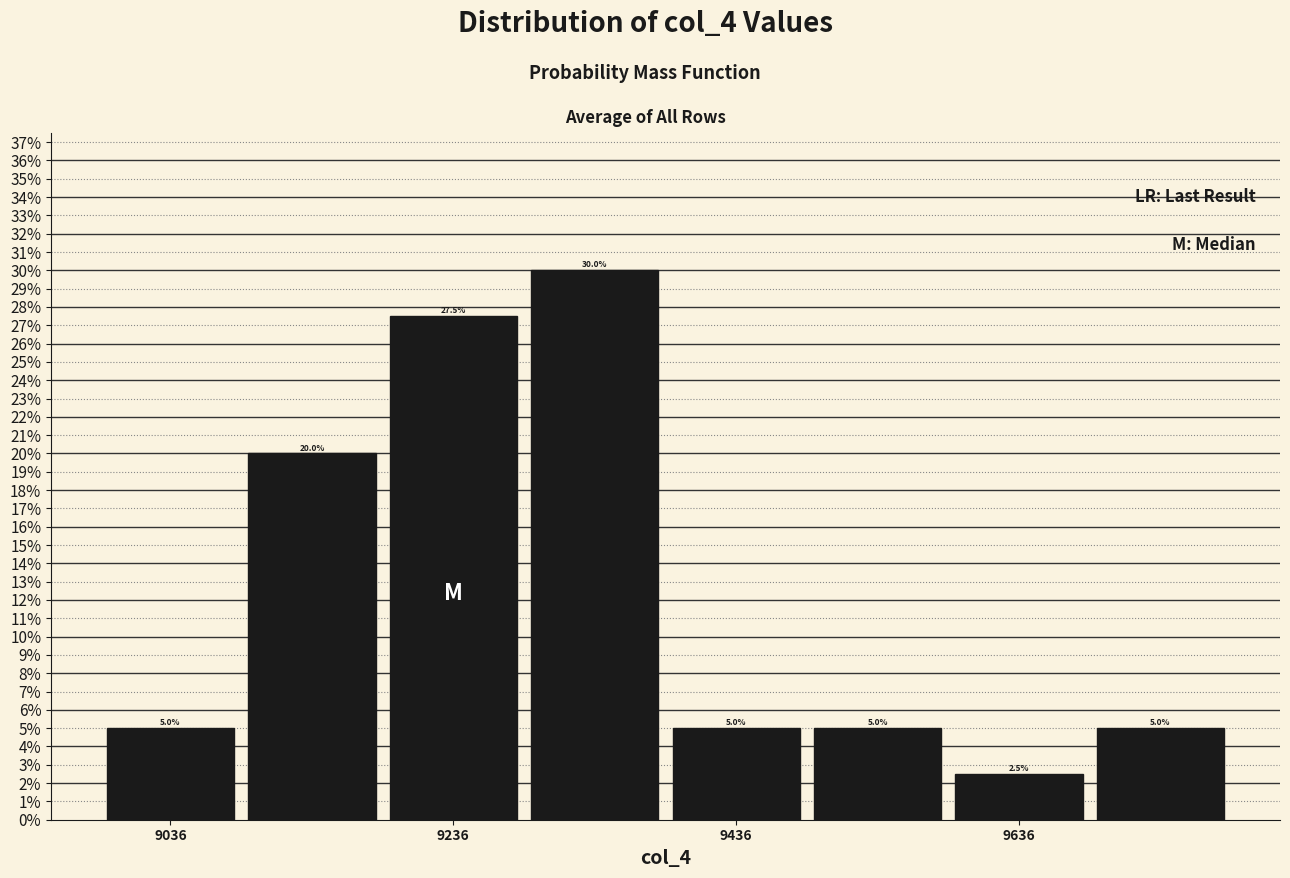

Reading left to right, list every bar in this chart as the range it spans on the x-axis followed by its height. The bar edges are not printed on the chart, so give them approximately, as read against the axis.

8986 to 9086: 5.0
9086 to 9186: 20.0
9186 to 9286: 27.5
9286 to 9386: 30.0
9386 to 9486: 5.0
9486 to 9586: 5.0
9586 to 9686: 2.5
9686 to 9786: 5.0